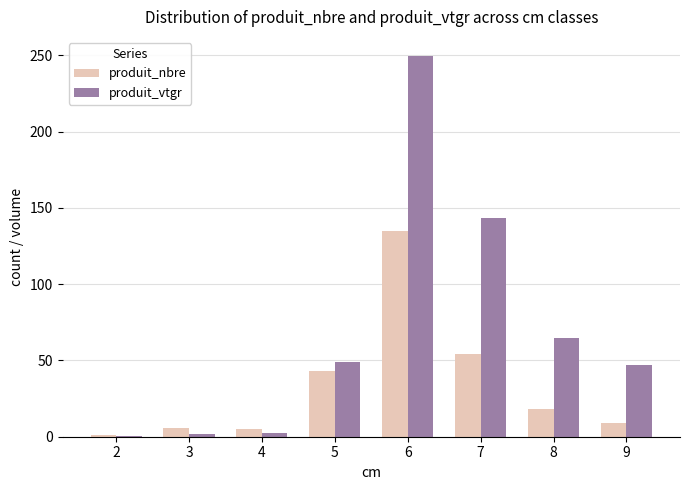

What is the maximum value shown in the chart?

249.5